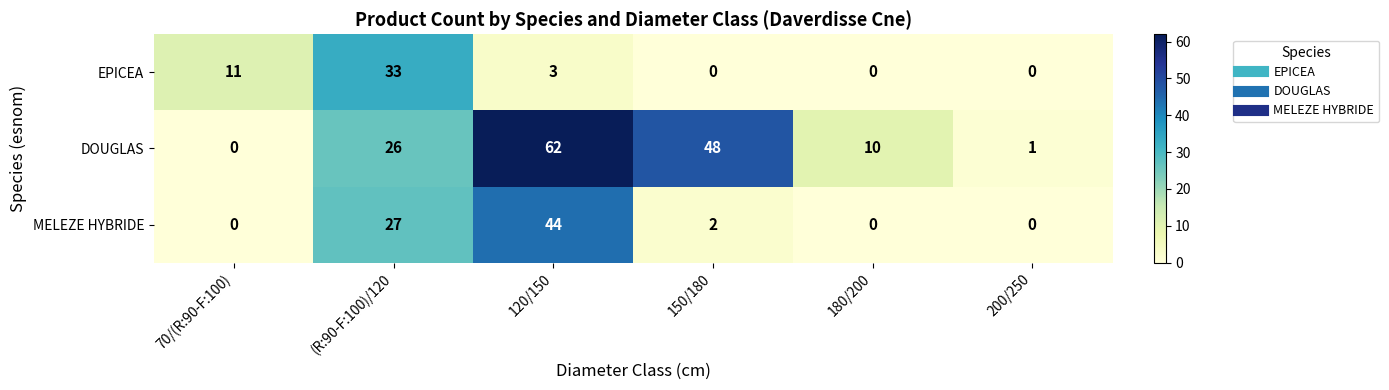

Which series has the widest spread of values?

DOUGLAS